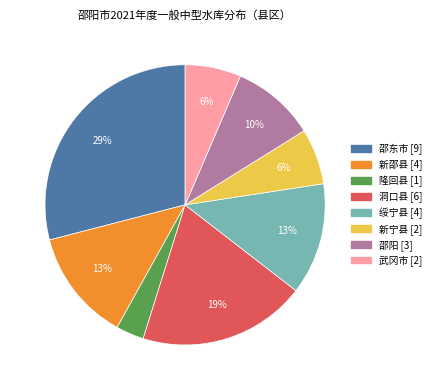

To the nearest percent, what is the difference between the largest and smallest slice percentages?

26%